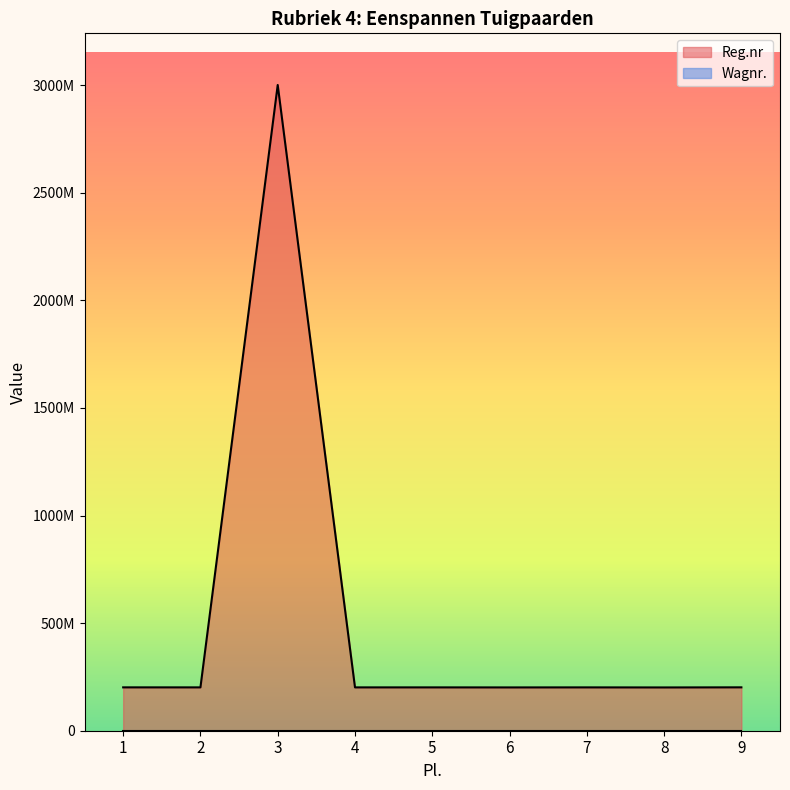

How many data points in Reg.nr are less than 201404380?

4